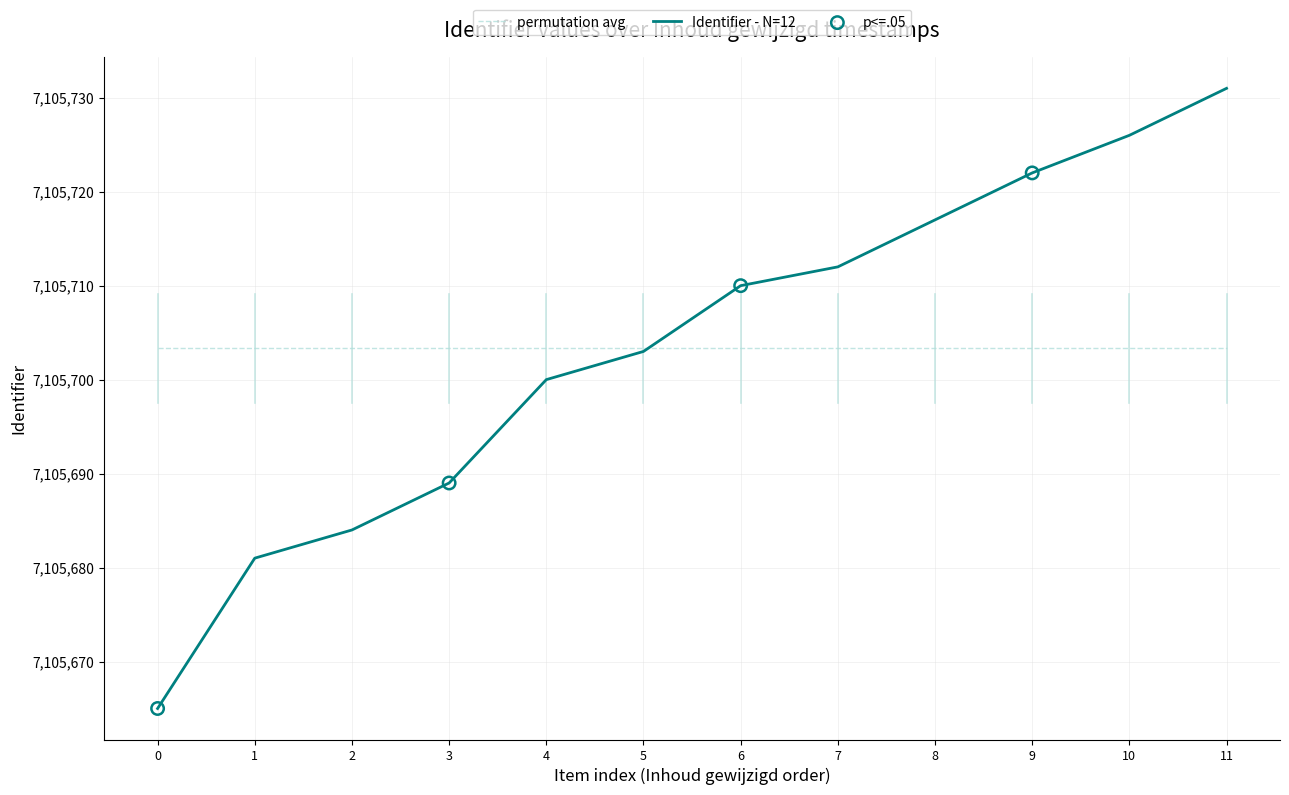

Which series changed the most between 0 and 11?

Identifier - N=12